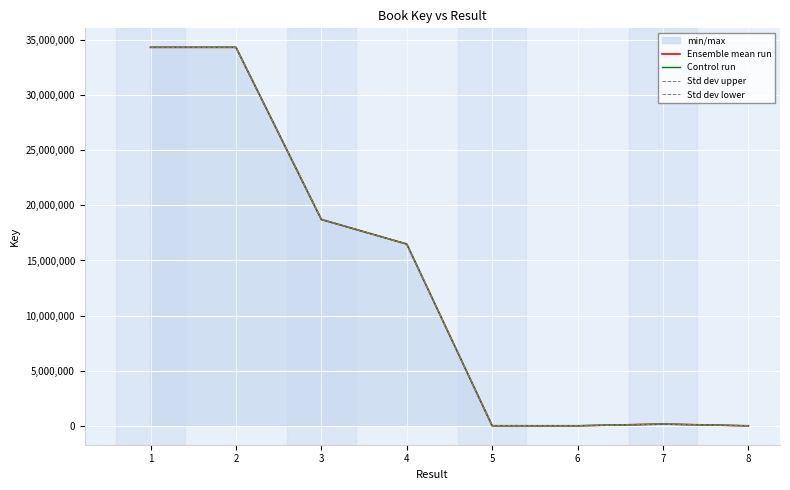

At which label does Ensemble mean run first exceed 16491326?

1